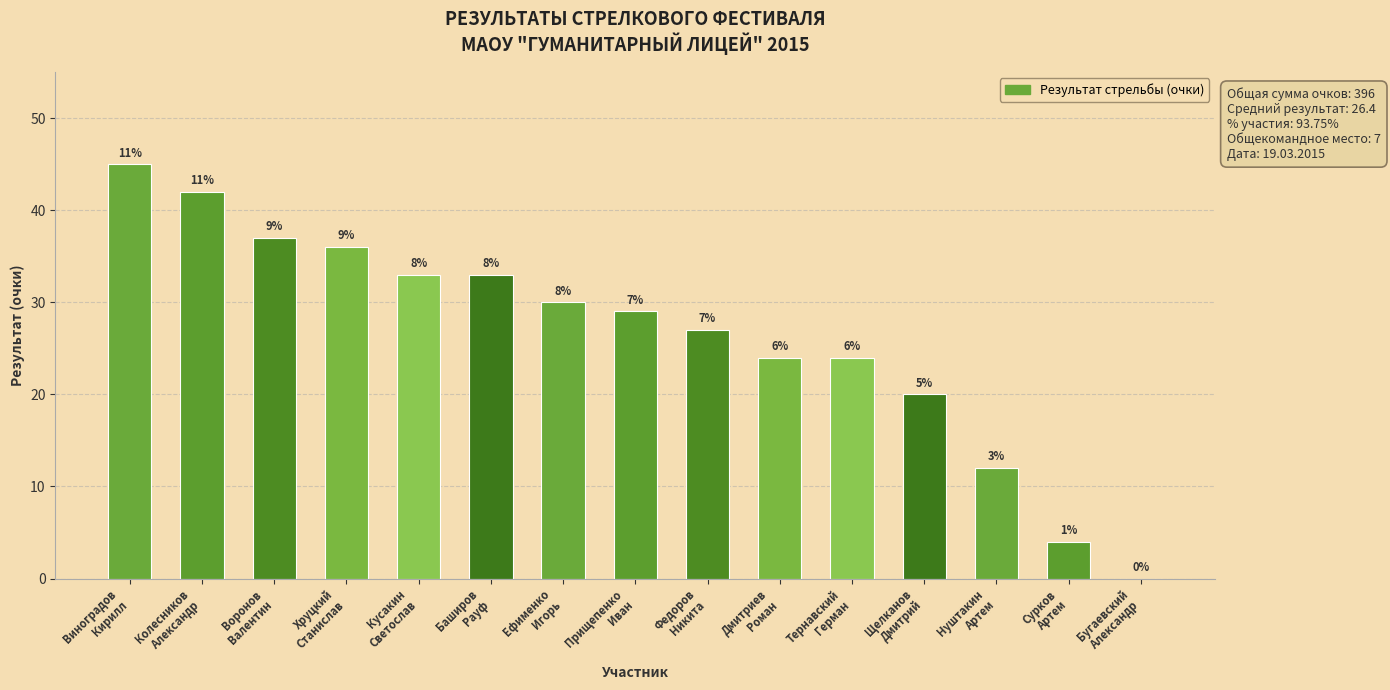

At which label is the value closest to 22?

Дмитриев
Роман